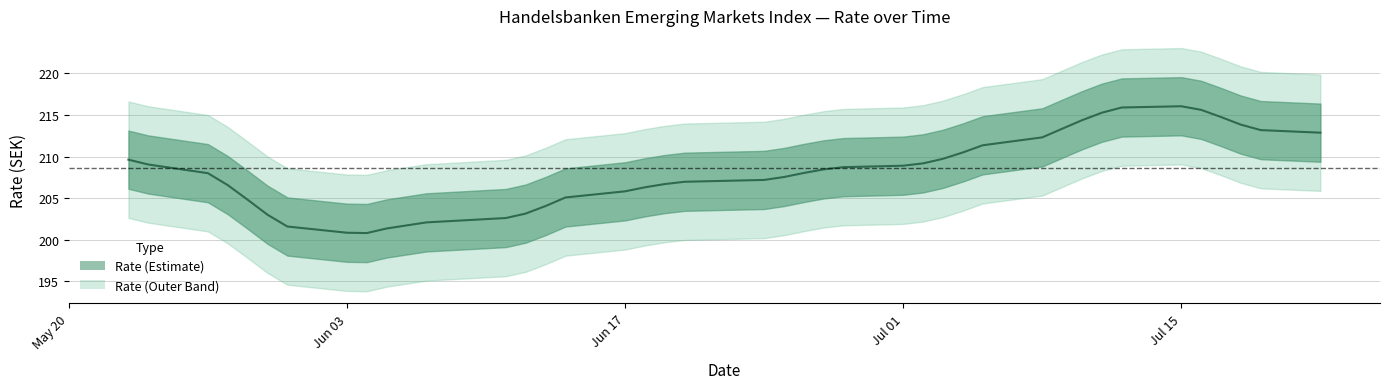

Read the value at 10.07.2024.

214.2